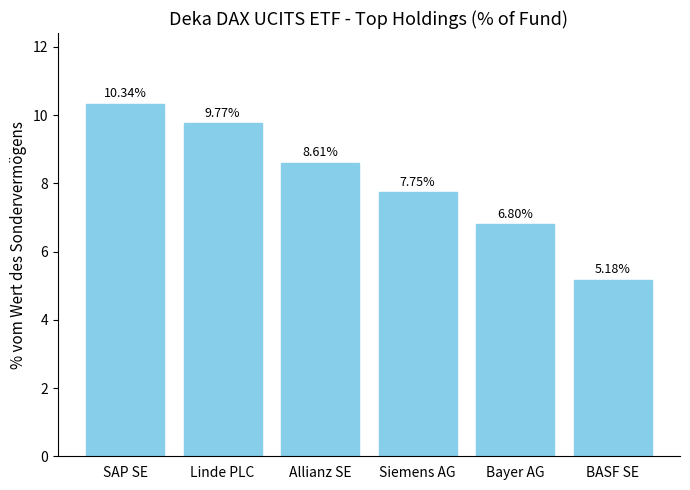

Read the value at Allianz SE.

8.6